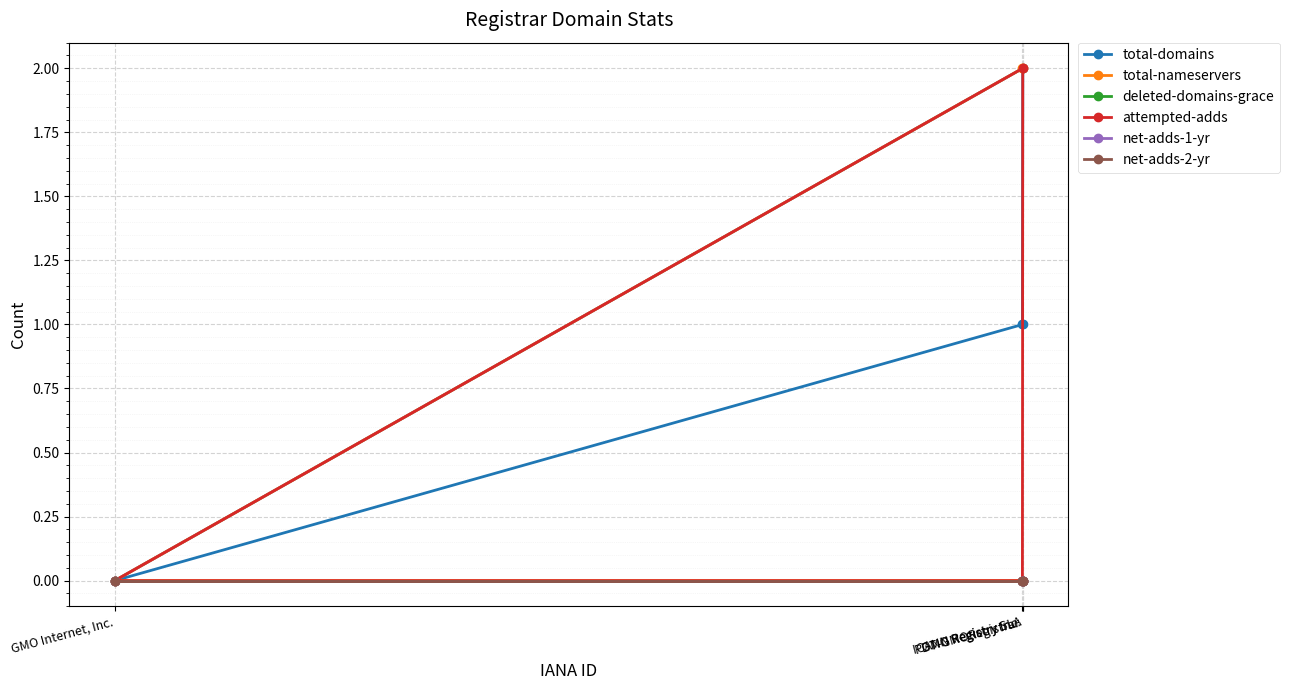

What position from the right is ICANN Registry SLA?

1